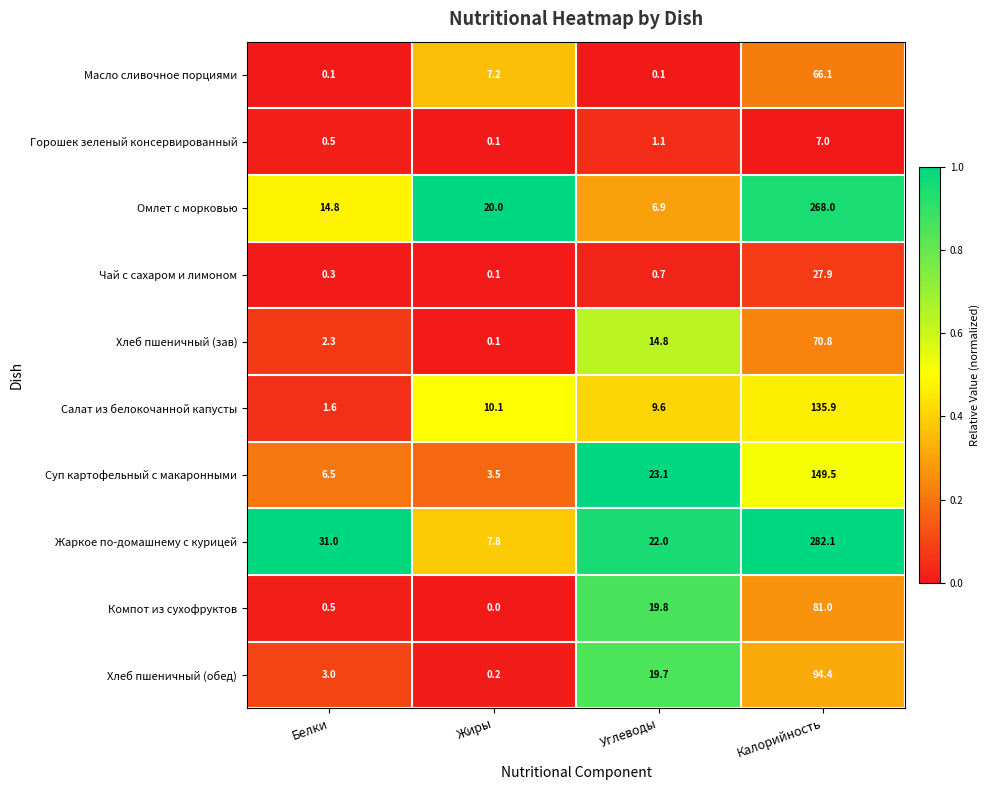

What is the maximum value shown in the chart?

282.1